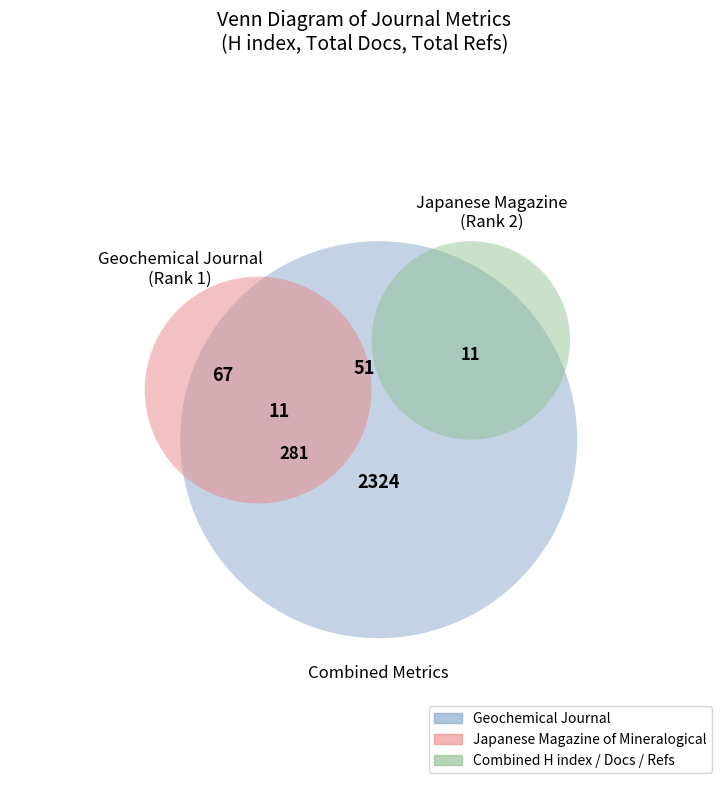

How much of the chart is everything except Japanese Magazine of Mineralogical?

85.9%